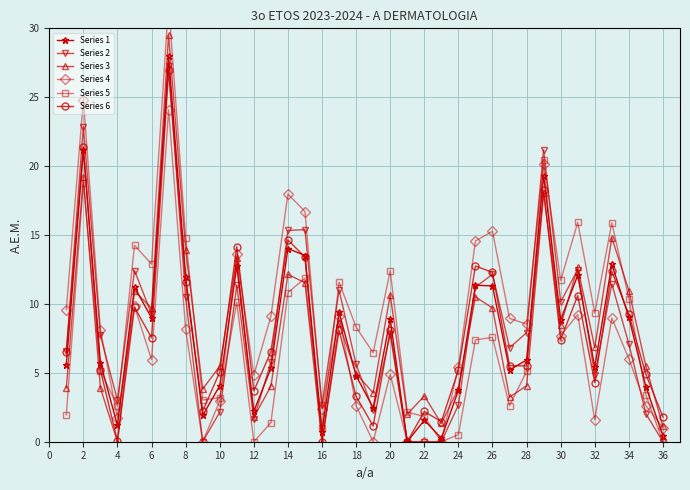

True or false: Series 3 has a value of 2.4 at 34.

False